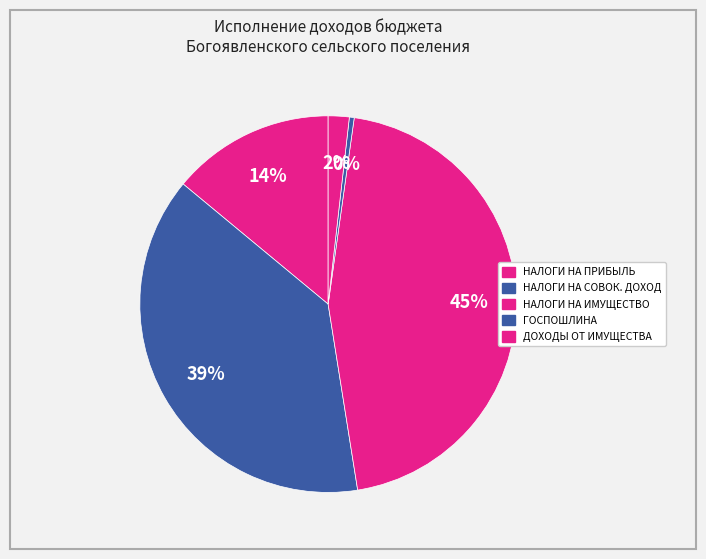

How many segments does this pie chart have?

5